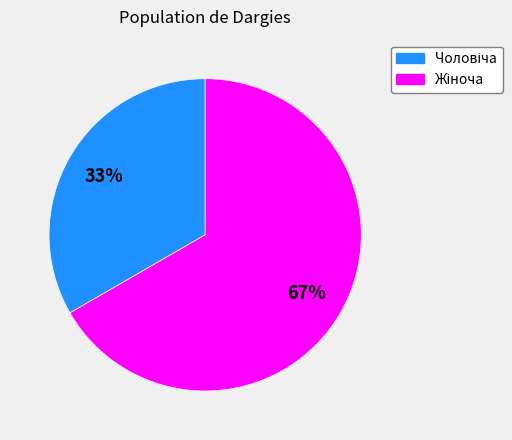

To the nearest percent, what is the average slice percentage?

50%